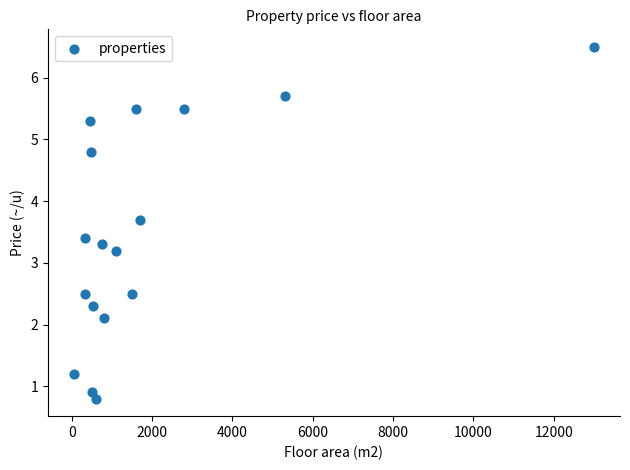

What Y value in the scatter plot is closest to 3?

3.2